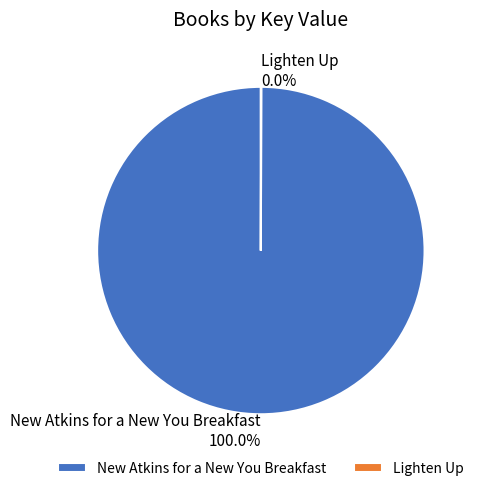

Which slice is the largest?

New Atkins for a New You Breakfast